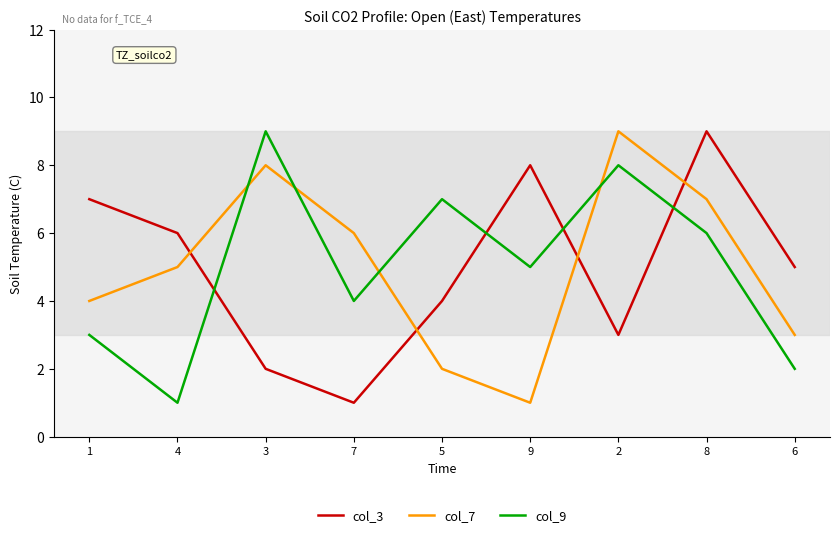

True or false: col_3 has a value of 4 at 5.

True